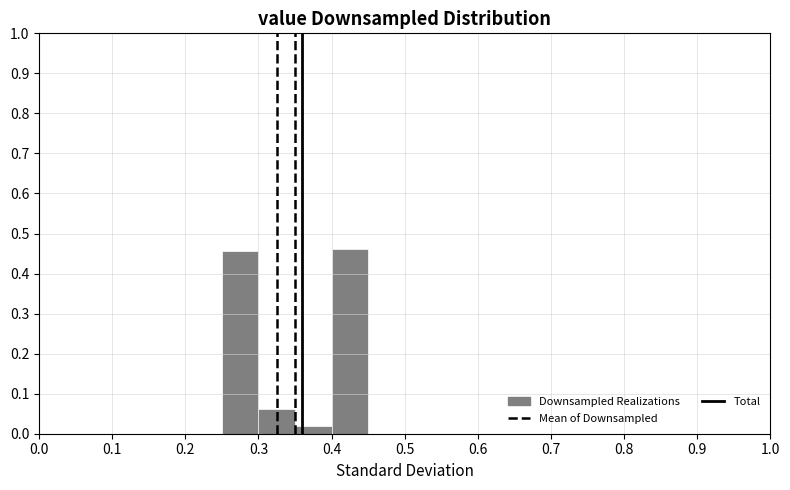

Reading left to right, list every bar in this chart as the range it spans on the x-axis followed by its height. The values are not printed on the chart, so give them approximately, as read against the axis.

0.00 to 0.05: 0
0.05 to 0.10: 0
0.10 to 0.15: 0
0.15 to 0.20: 0
0.20 to 0.25: 0
0.25 to 0.30: 0.46
0.30 to 0.35: 0.06
0.35 to 0.40: 0.02
0.40 to 0.45: 0.46
0.45 to 0.50: 0
0.50 to 0.55: 0
0.55 to 0.60: 0
0.60 to 0.65: 0
0.65 to 0.70: 0
0.70 to 0.75: 0
0.75 to 0.80: 0
0.80 to 0.85: 0
0.85 to 0.90: 0
0.90 to 0.95: 0
0.95 to 1.00: 0